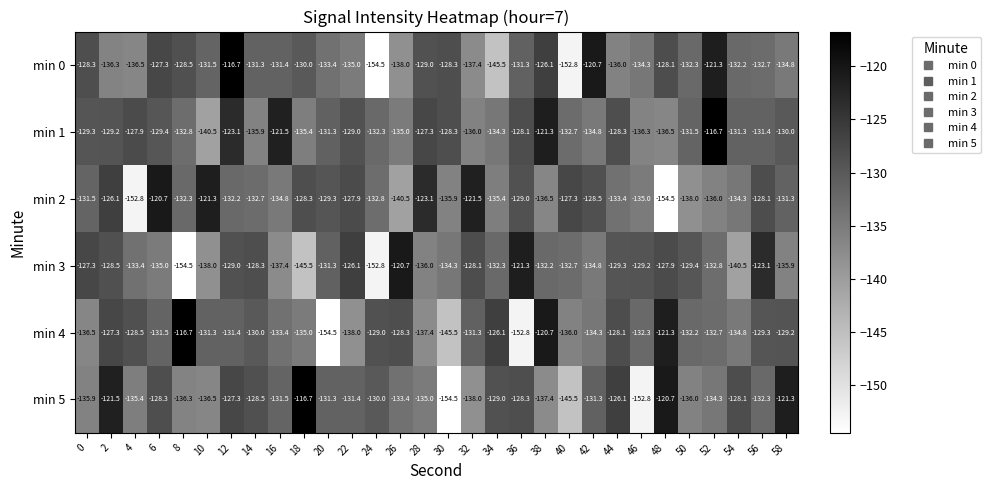

Read the min 2 value at 54.

-134.3